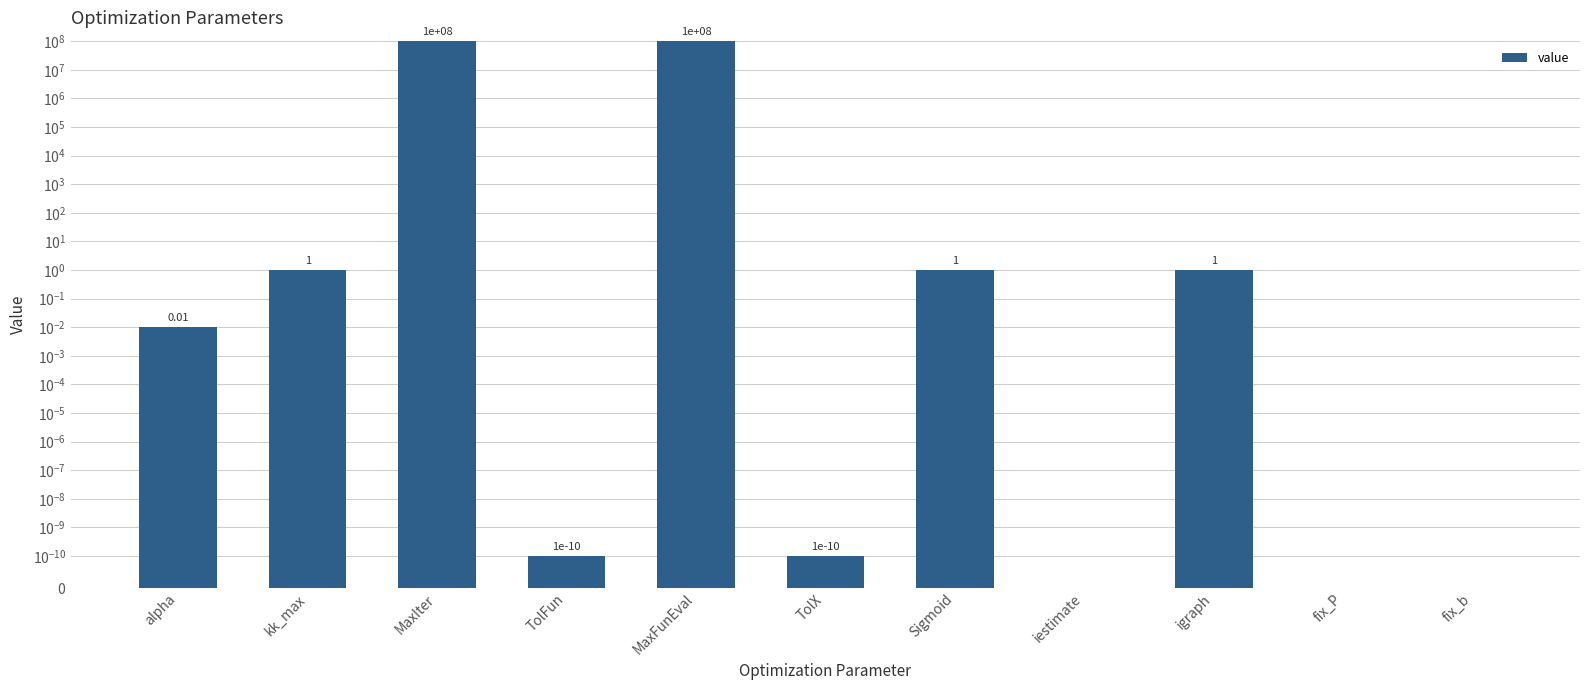

How many values are above zero?

8